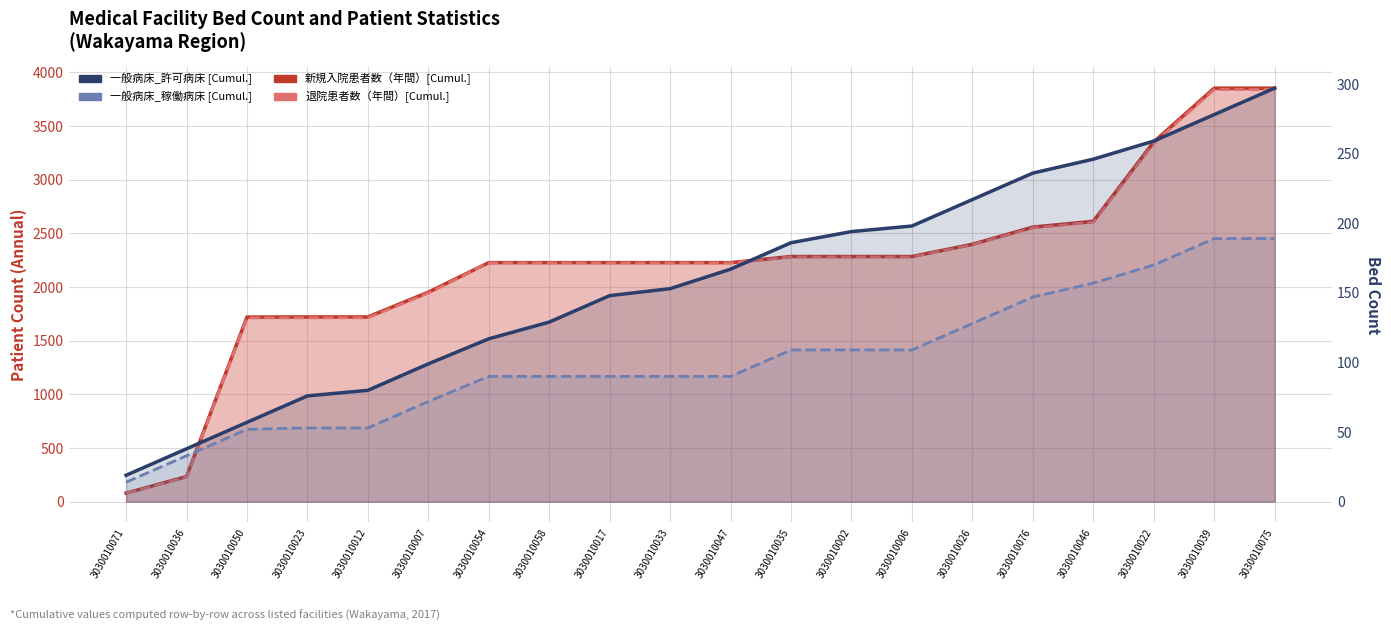

What is the average value of the 退院患者数（年間） [Cumulative] series?

2196